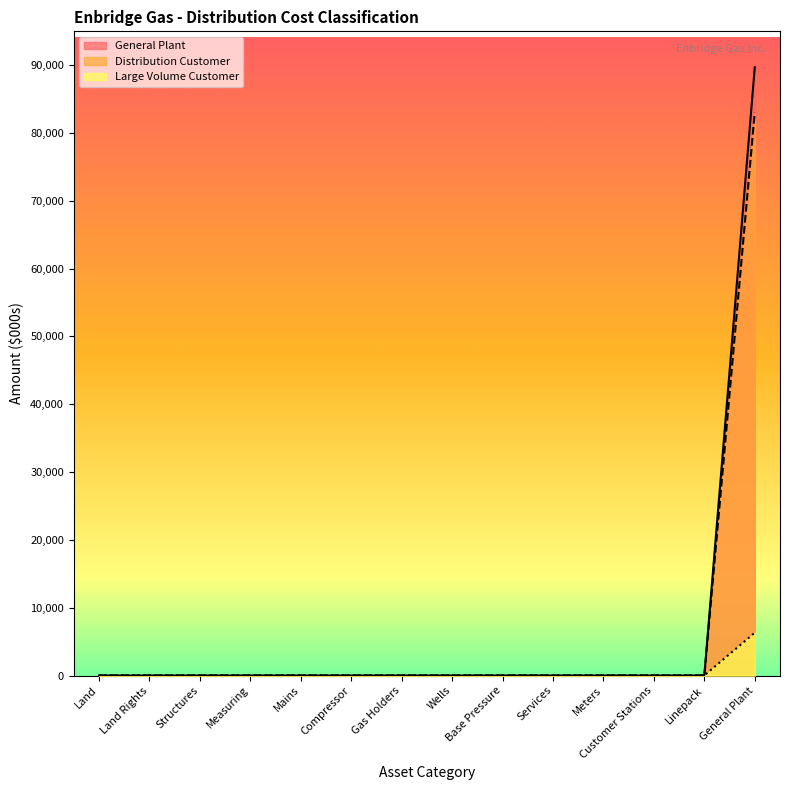

True or false: General Plant and Distribution Customer intersect in this chart.

False